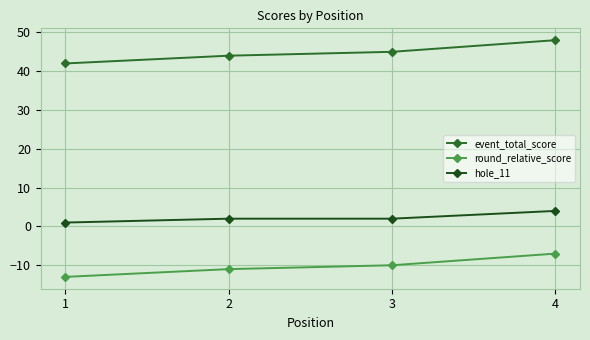

How many lines are shown in the chart?

3